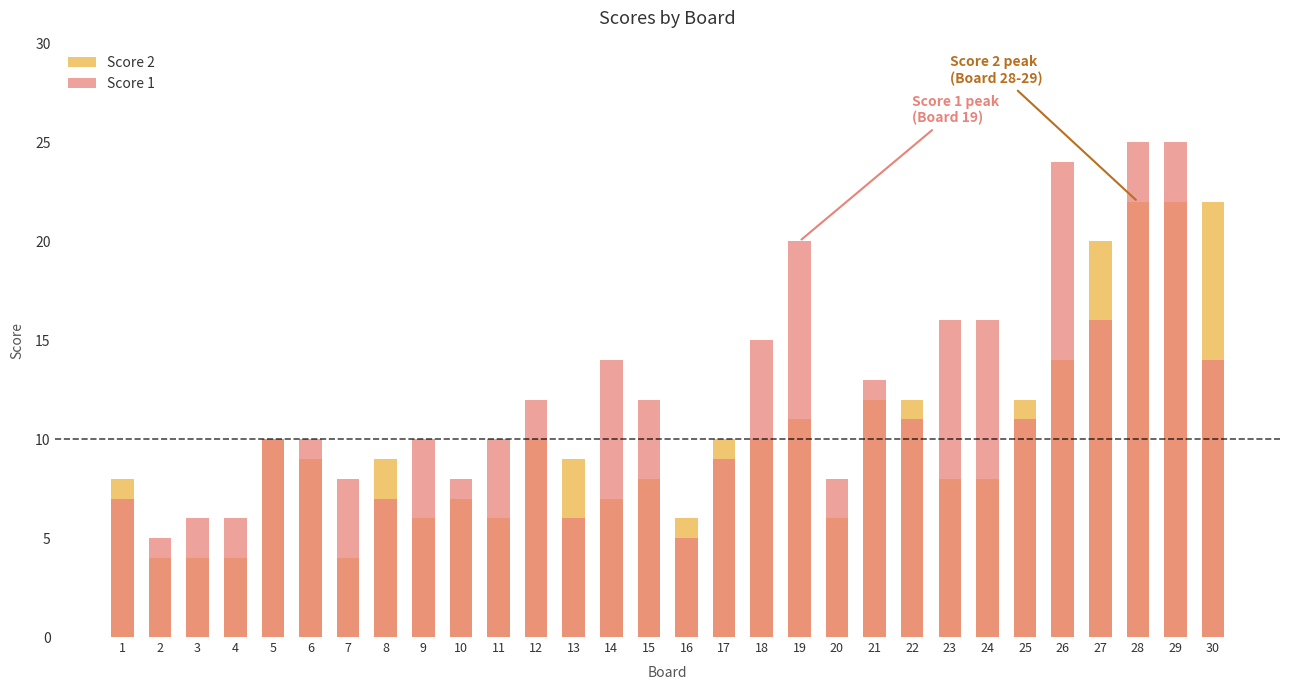

At which category is the sum across all series the highest?

28